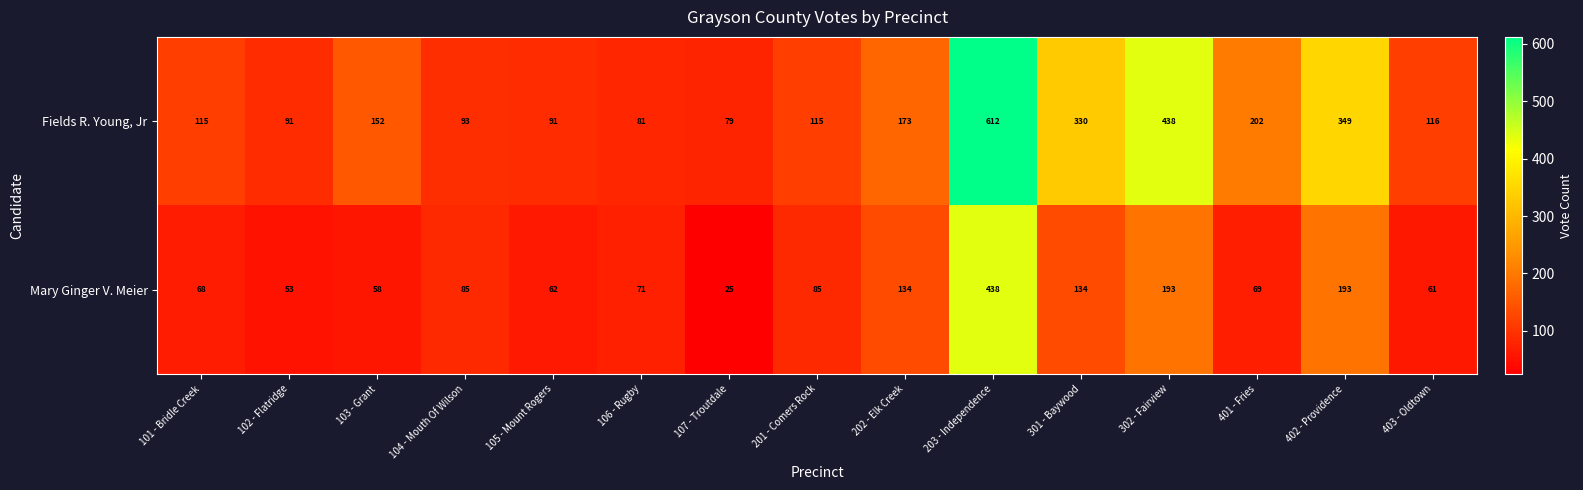

At which category is the sum across all series the highest?

203 - Independence